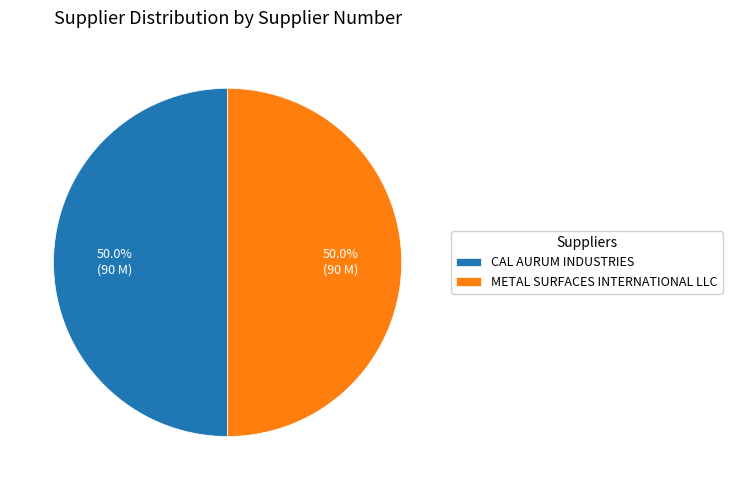

To the nearest percent, what portion does CAL AURUM INDUSTRIES represent?

50%